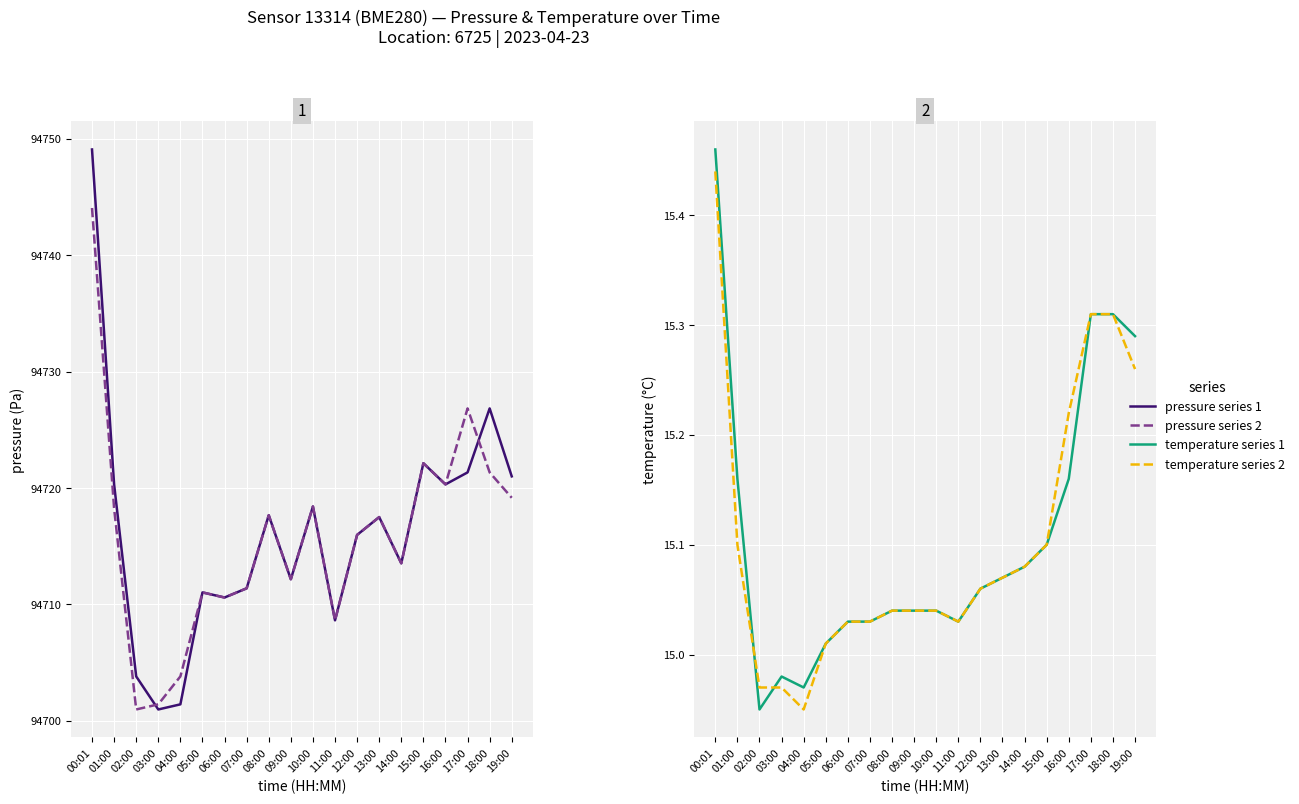

At which category does the chart reach its minimum across all series?

02:00